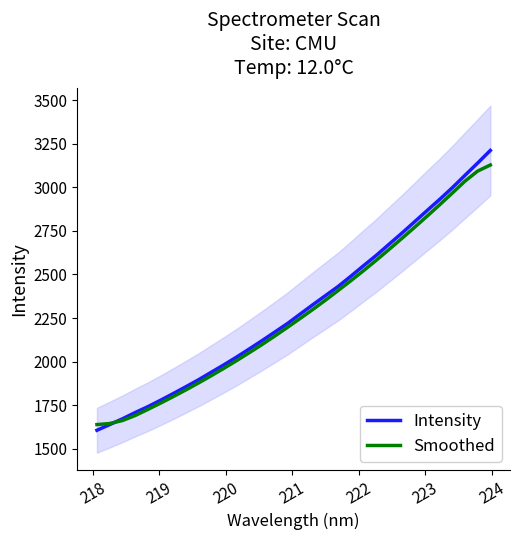

What are all the series names shown in the legend?

Intensity, Smoothed